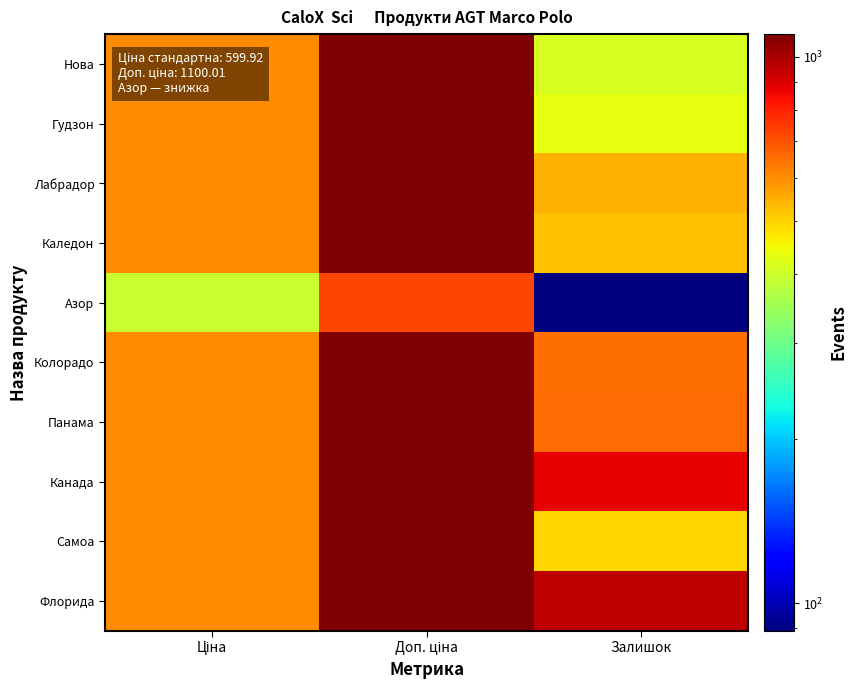

List the series in order of their peak value, highest first.

Нова, Гудзон, Лабрадор, Каледон, Колорадо, Панама, Канада, Самоа, Флорида, Азор